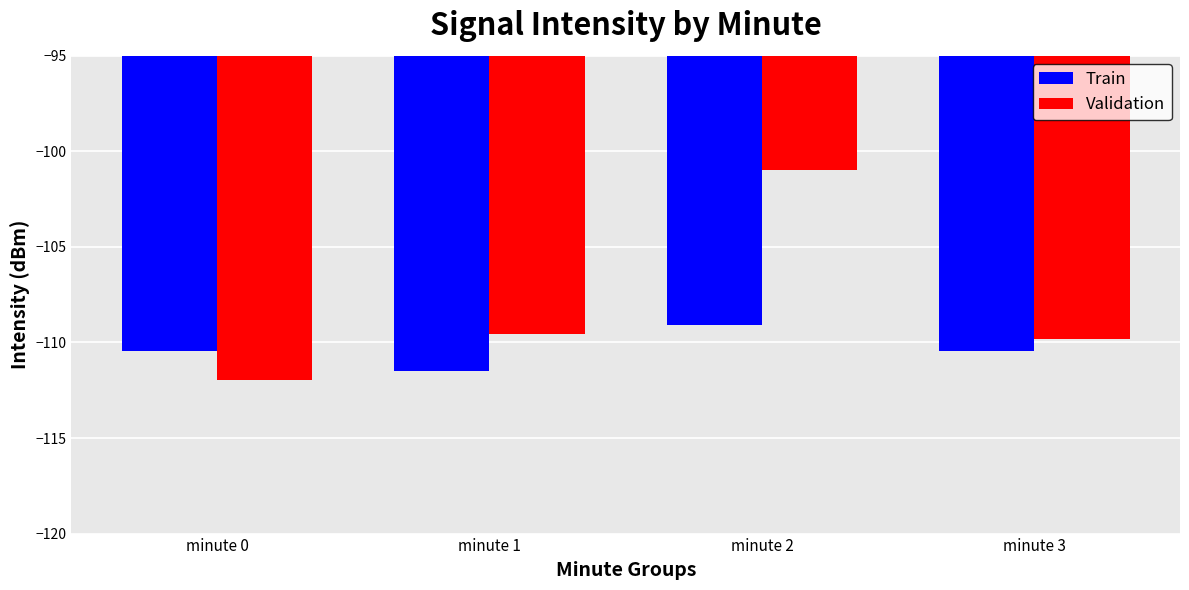

What is the value of the Train bar at the 3rd from the left?

-109.1